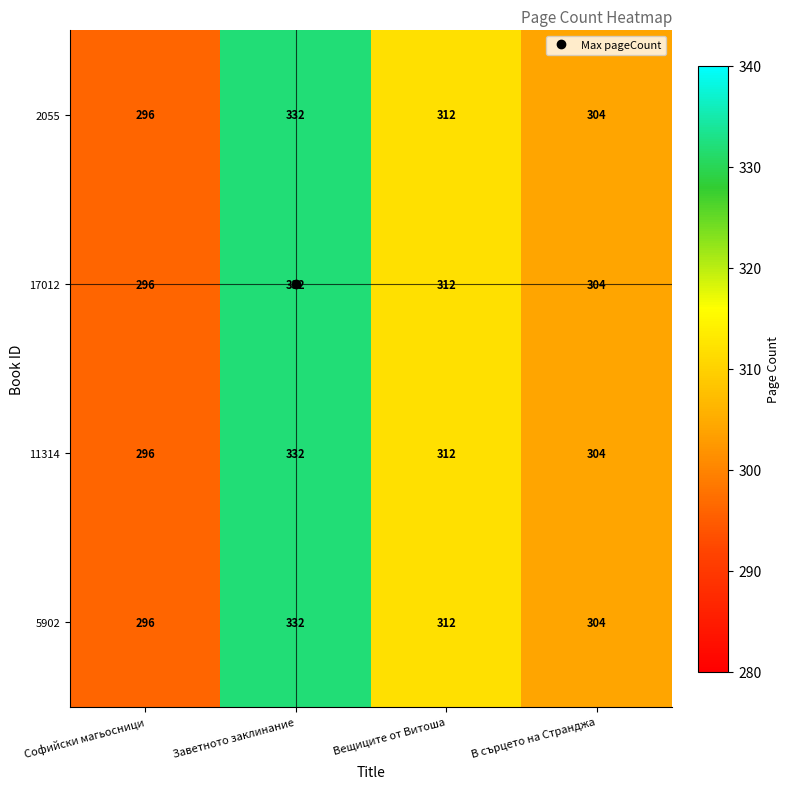

The value of 2055 at В сърцето на Странджа is 146. True or false?

False